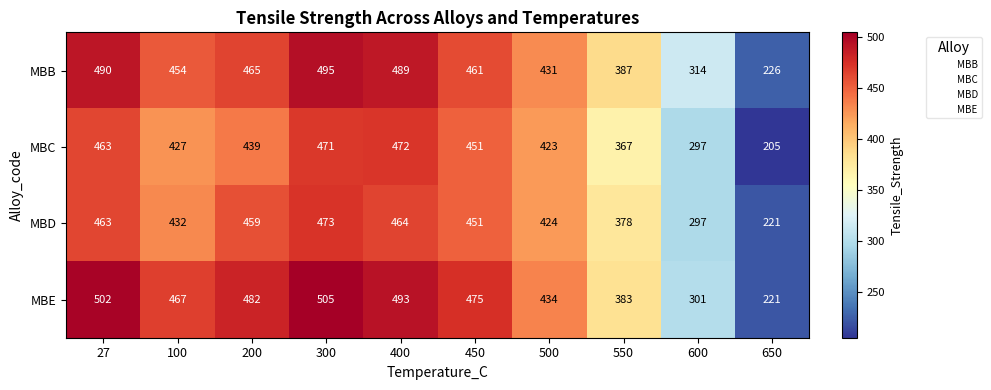

Rank the series at 300 from highest to lowest value.

MBE, MBB, MBD, MBC